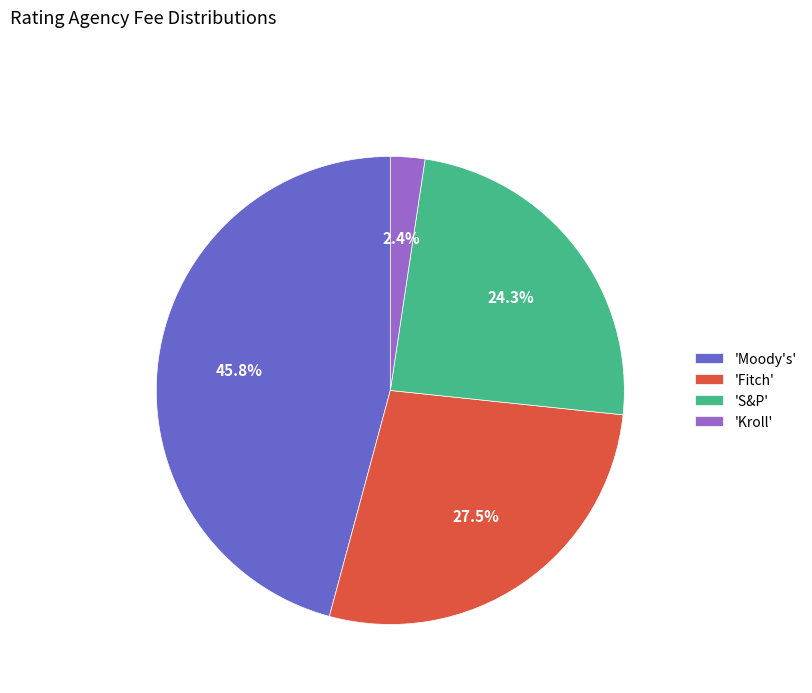

Which has a higher value, 'Kroll' or 'Fitch'?

'Fitch'